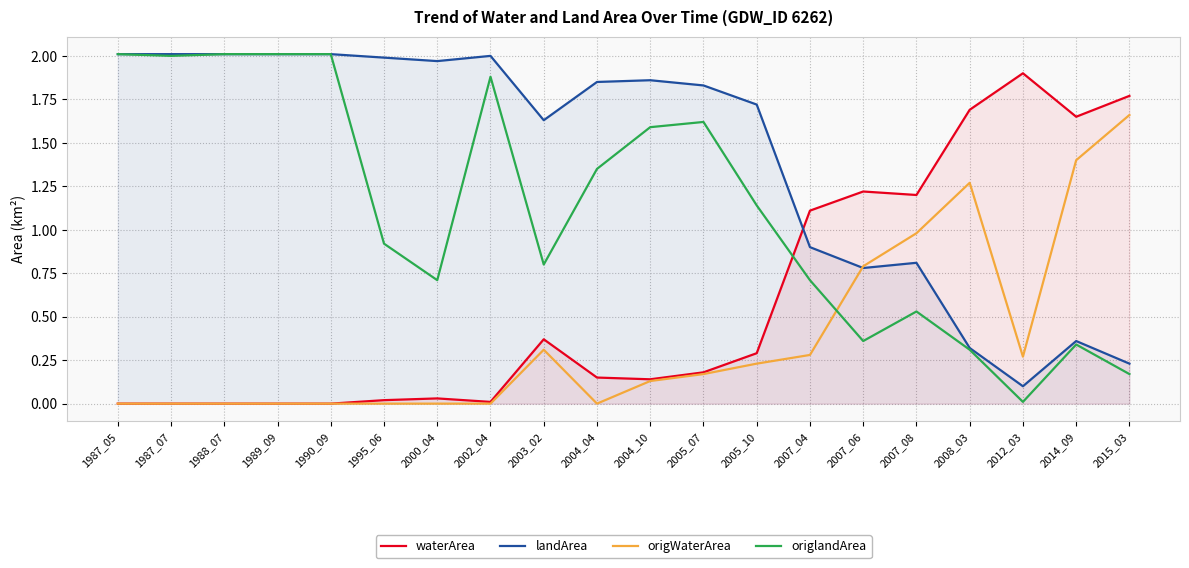

List the series in order of their overall mean, lowest first.

origWaterArea, waterArea, origlandArea, landArea